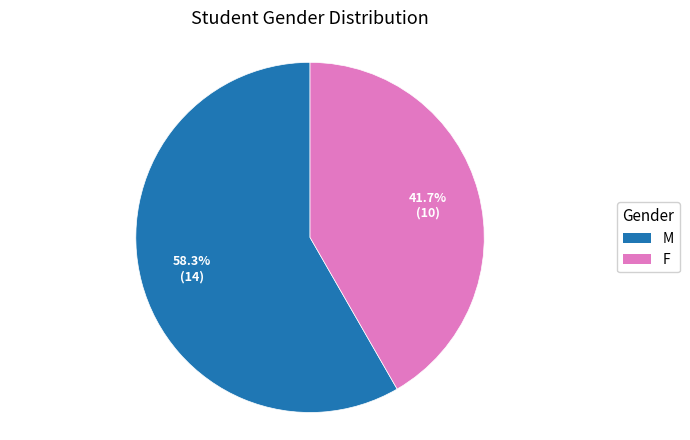

Does M represent more than half of the total?

Yes